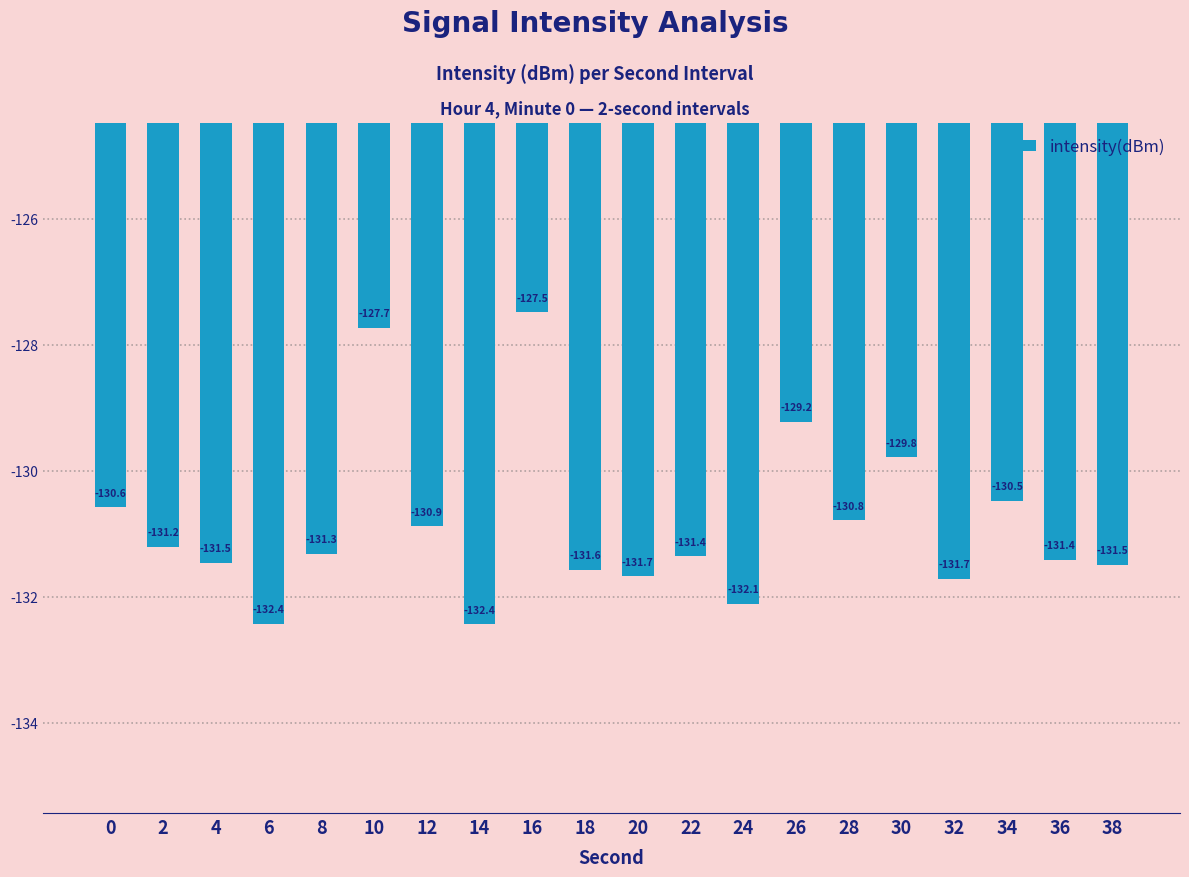

Read the value at 12.

-130.9